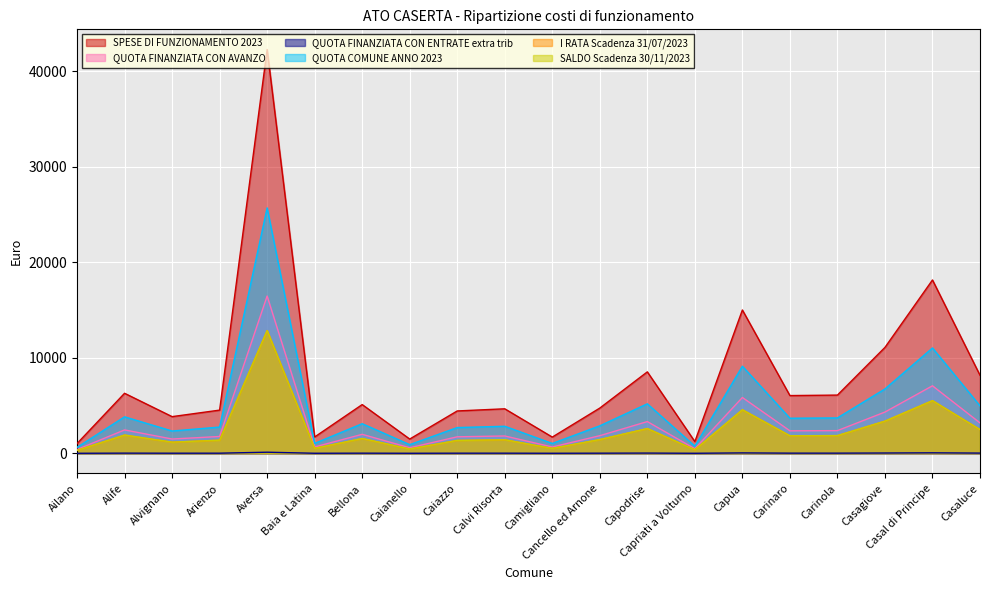

True or false: QUOTA FINANZIATA CON ENTRATE extra trib and SPESE DI FUNZIONAMENTO 2023 cross at least once.

False